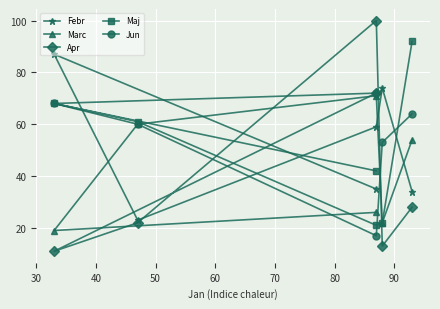

Which series ends up on top after the final intersection of Apr and Maj?

Maj